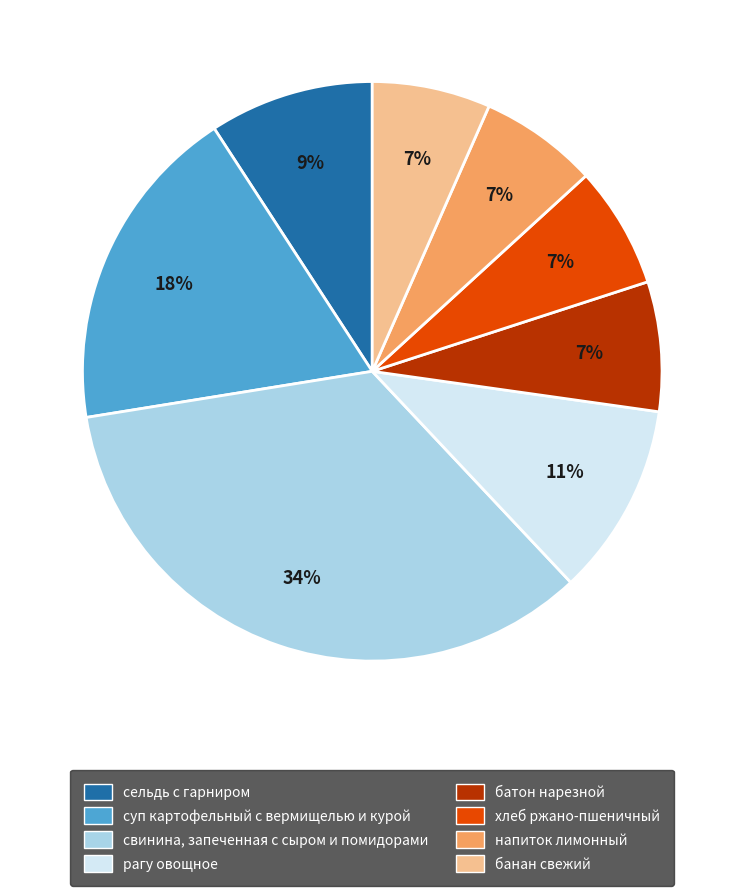

Which category has the biggest portion of the pie?

свинина, запеченная с сыром и помидорами